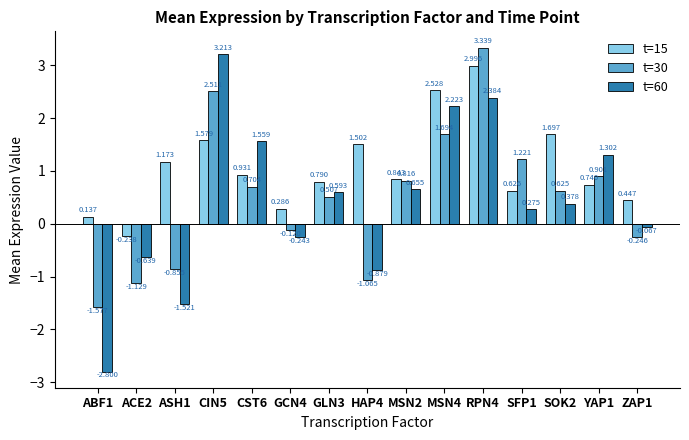

What is the label of the 12th bar from the left?

SFP1